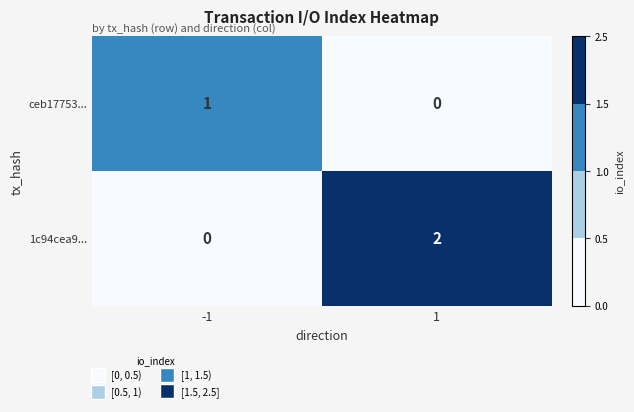

List the series in order of their overall mean, lowest first.

ceb17753..., 1c94cea9...